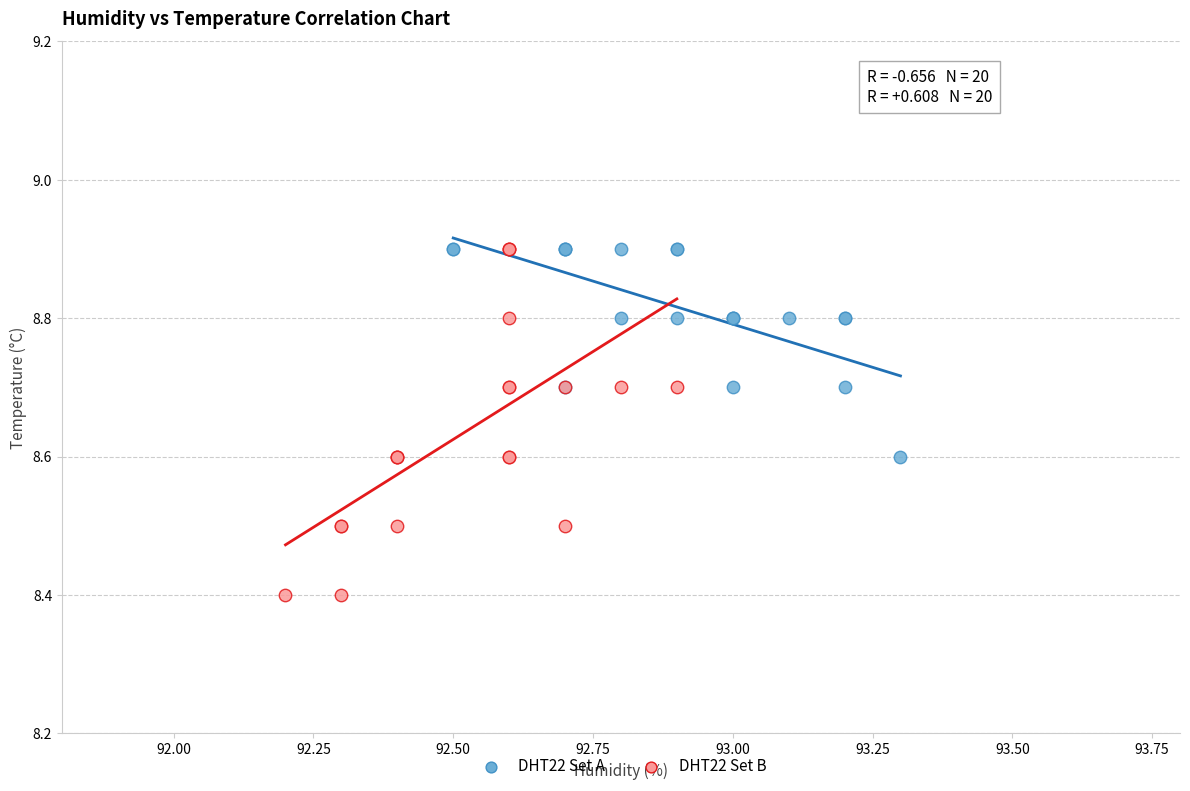

Which series contains the lowest Y value?

DHT22 Set B